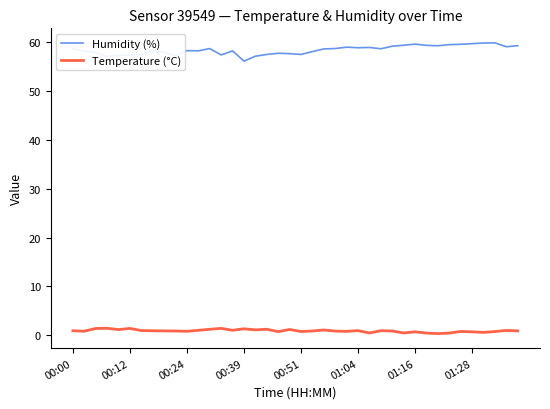

True or false: Humidity (%) and Temperature (°C) cross at least once.

False